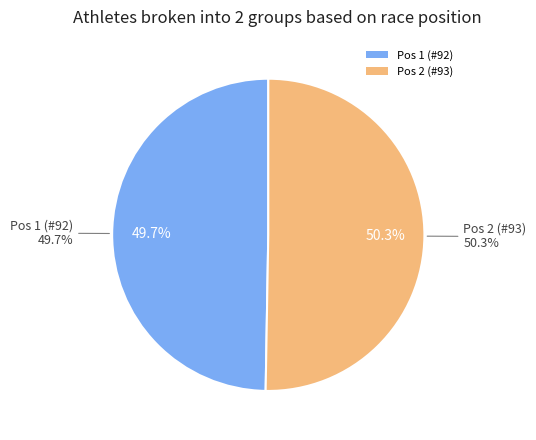

How many slices are in this pie chart?

2